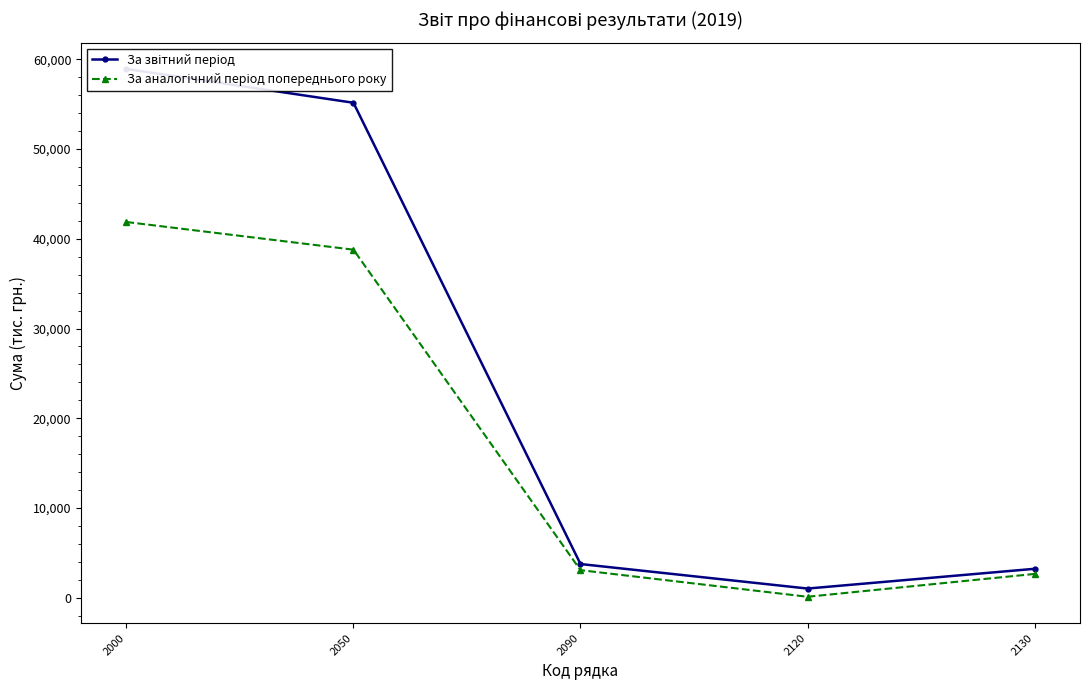

Rank the series by their maximum value, from lowest to highest.

За аналогічний період попереднього року, За звітний період